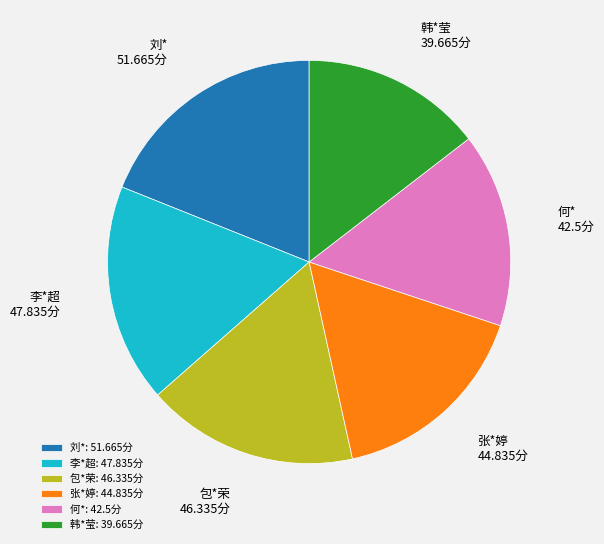

Is the sum of 韩*莹: 39.665分 and 李*超: 47.835分 greater than half?

No